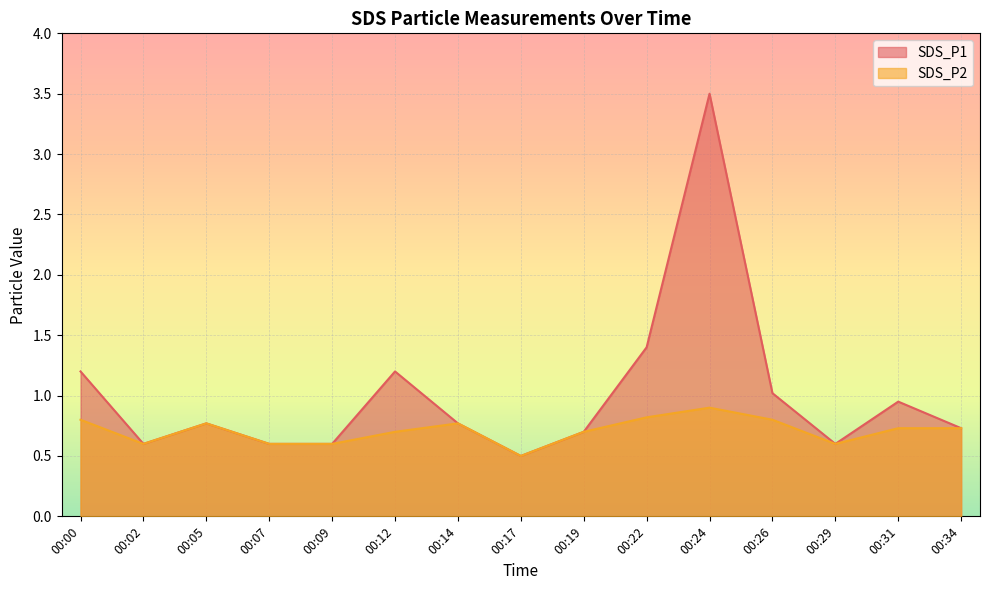

At how many categories does at least one series exceed 3?

1